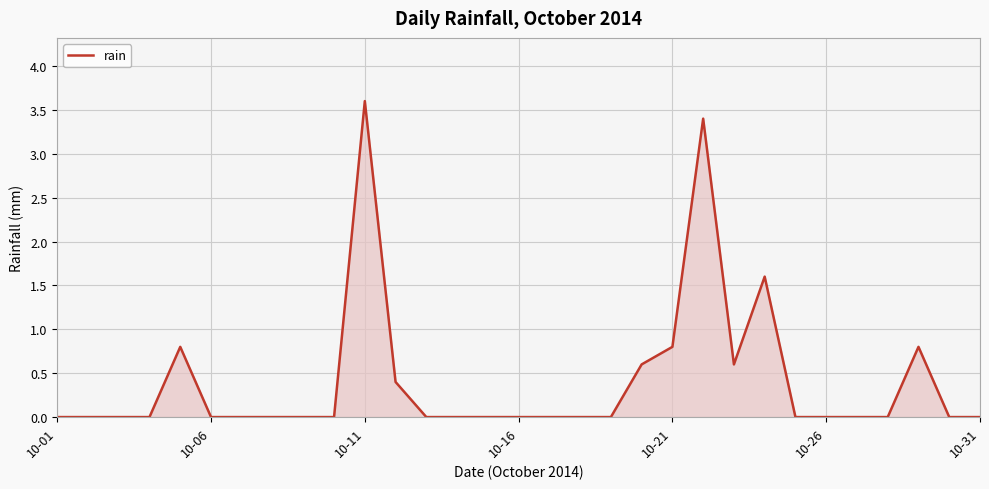

What is the difference between the maximum and minimum values?

3.6